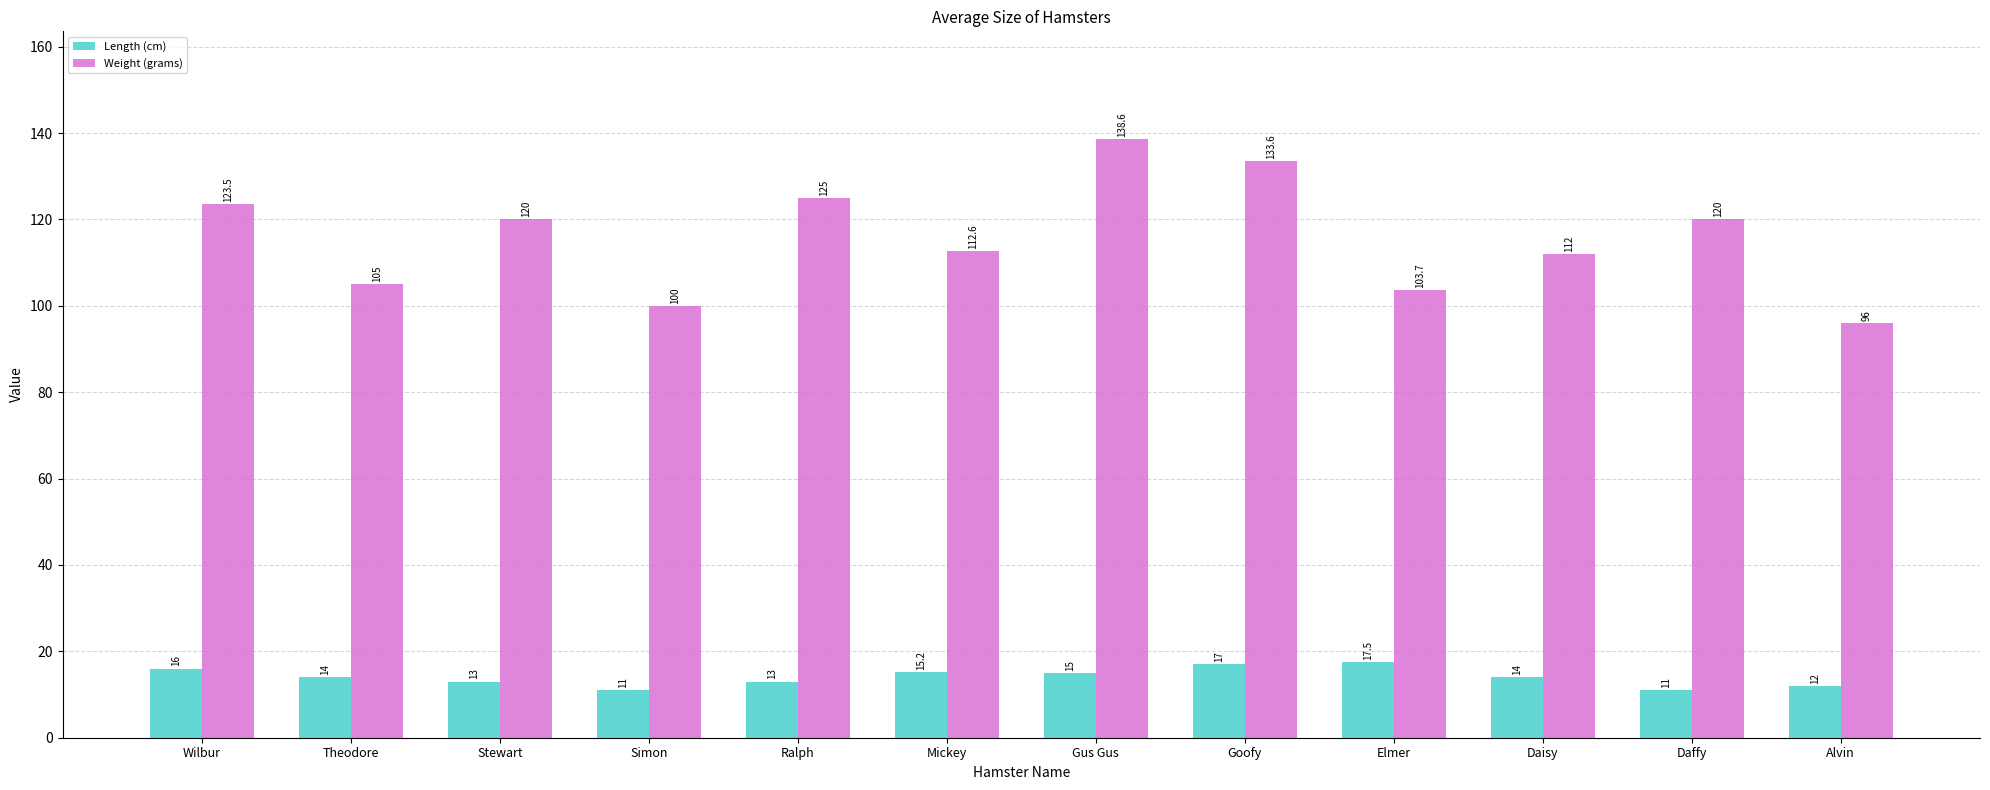

At Theodore, list the series in order from smallest to largest.

Length (cm), Weight (grams)